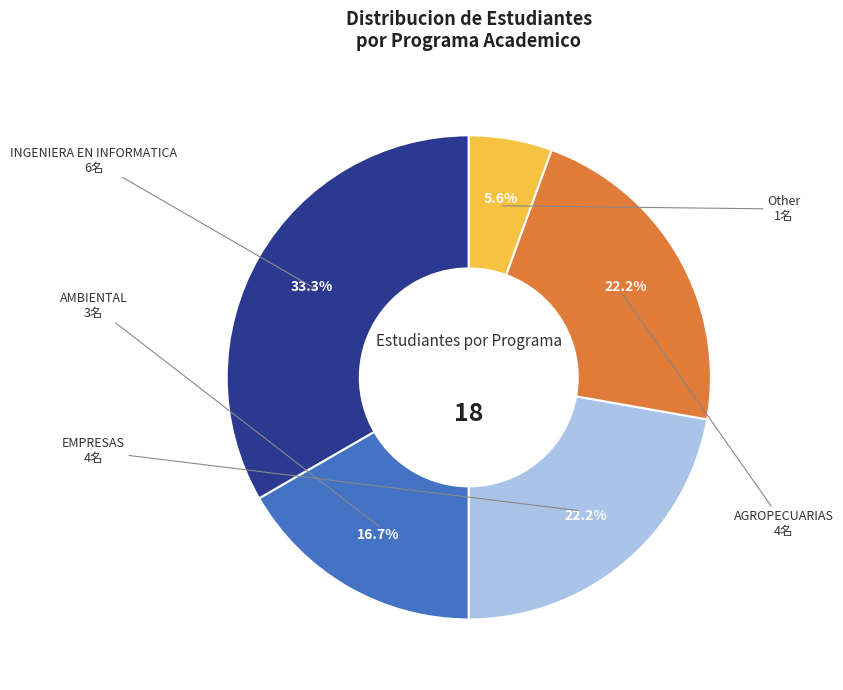

To the nearest percent, what is the average slice percentage?

20%